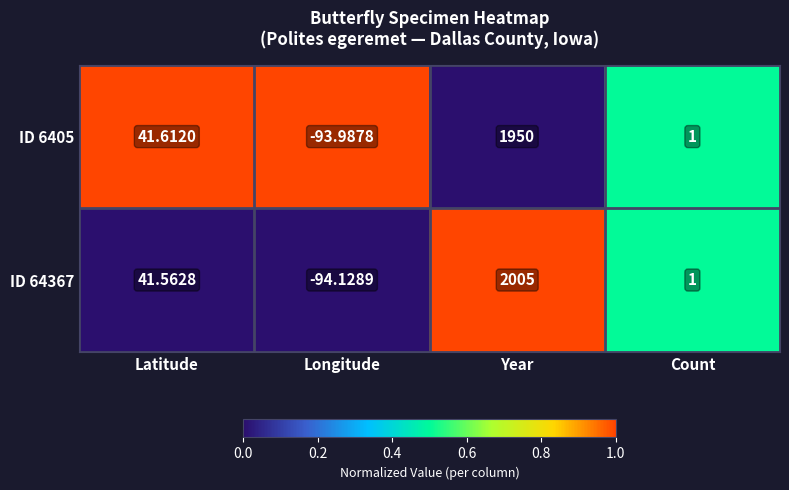

Count the number of categories in the chart.

4